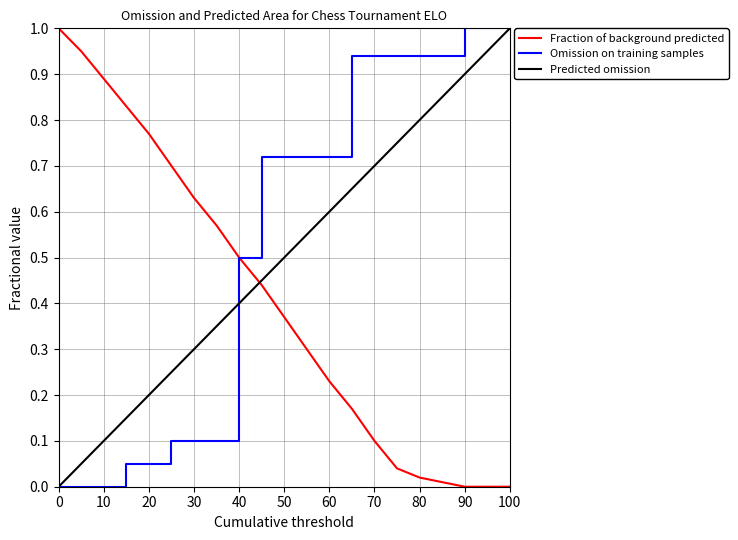

List the series in order of their overall mean, highest first.

Omission on training samples, Predicted omission, Fraction of background predicted